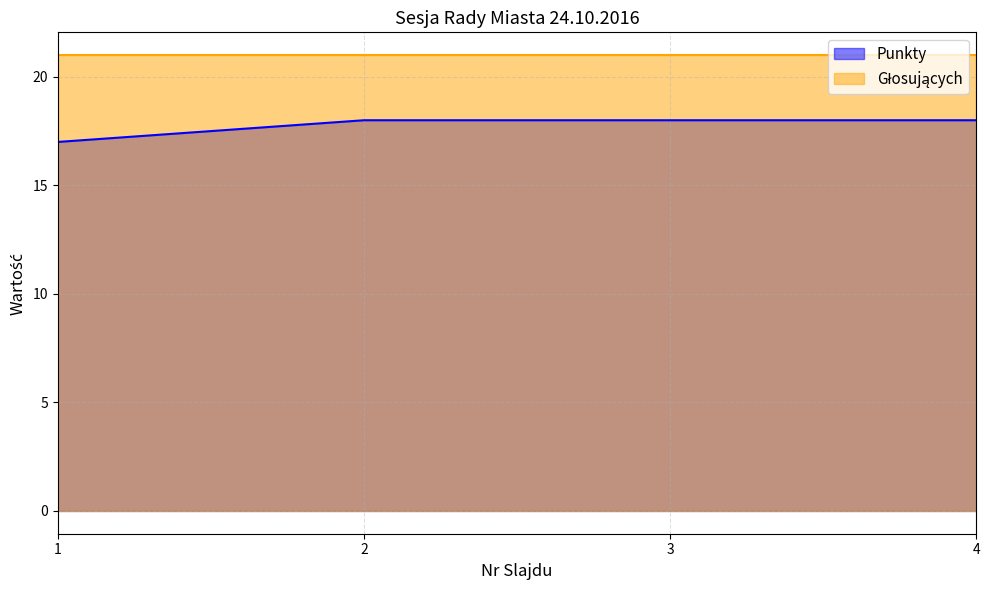

List the labels in order of value, largest first.

2, 3, 4, 1